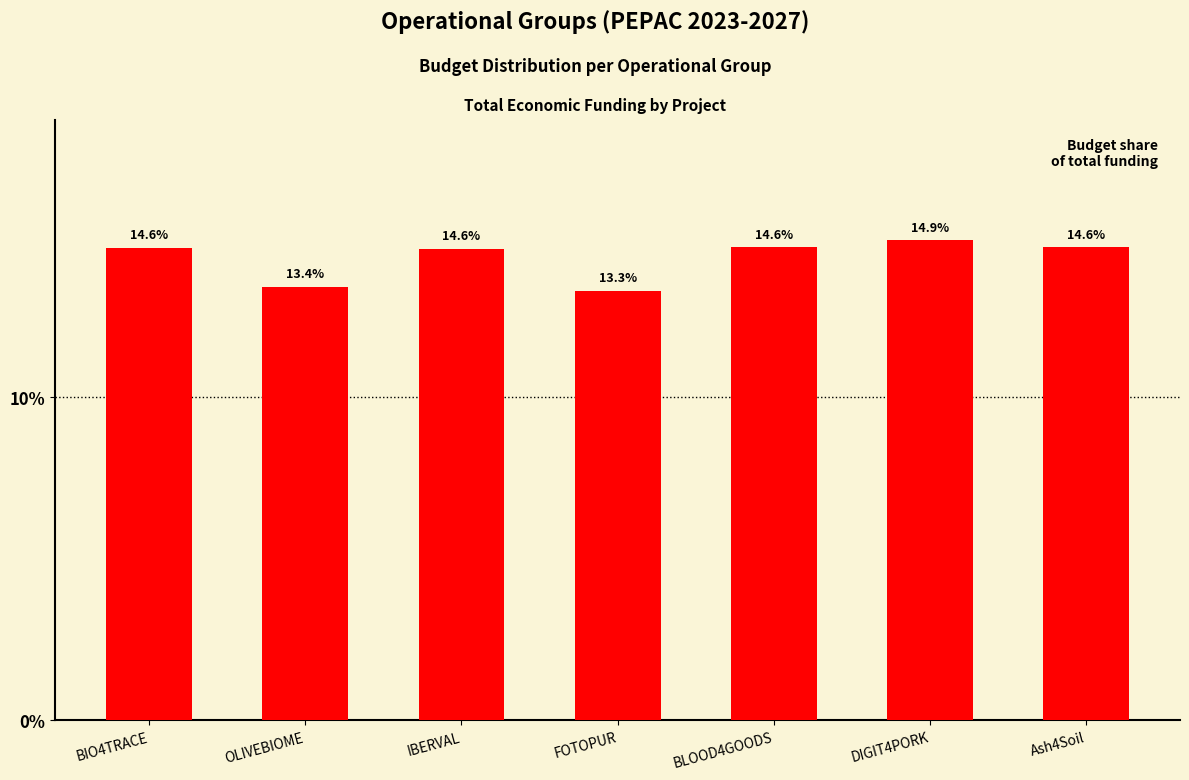

What position from the right is Ash4Soil?

1